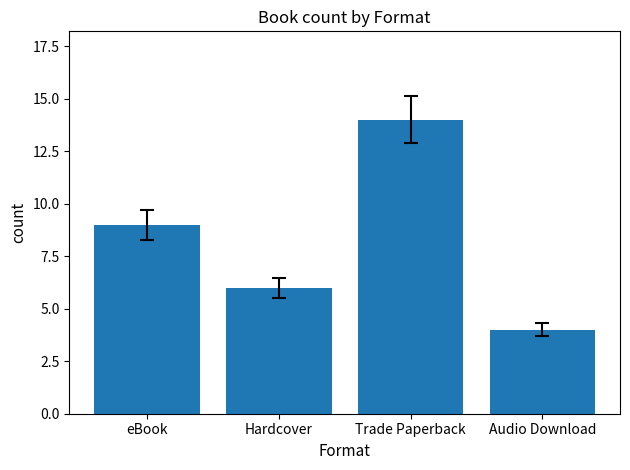

Where is the data nearest to the value 9?

eBook